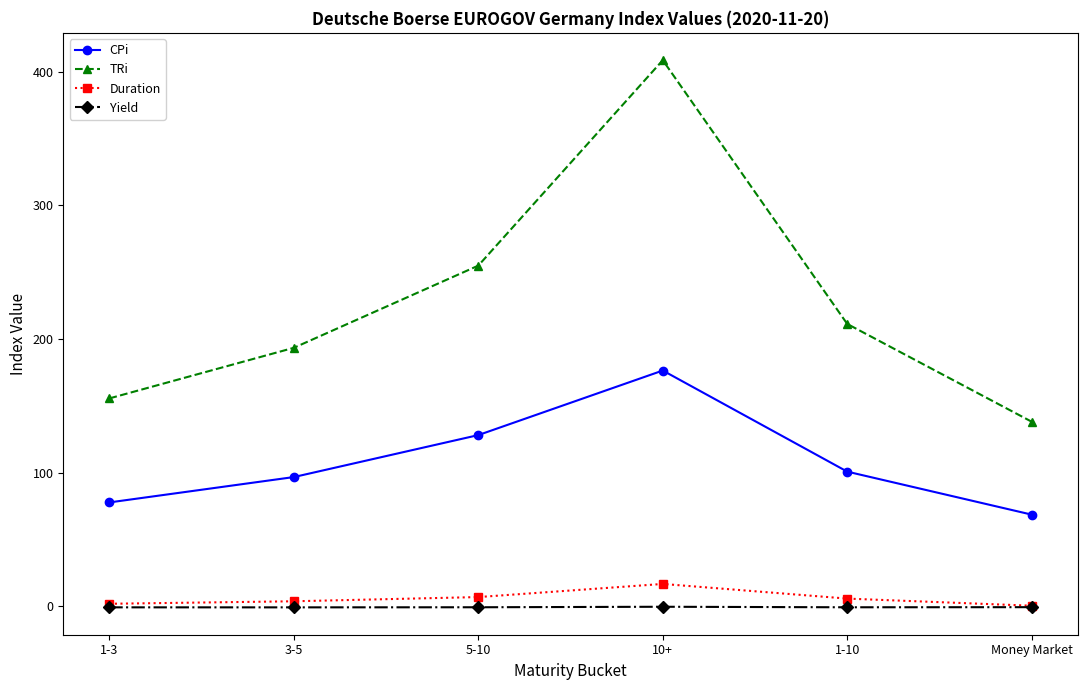

True or false: CPi has a value of 36.0 at 1-10.

False